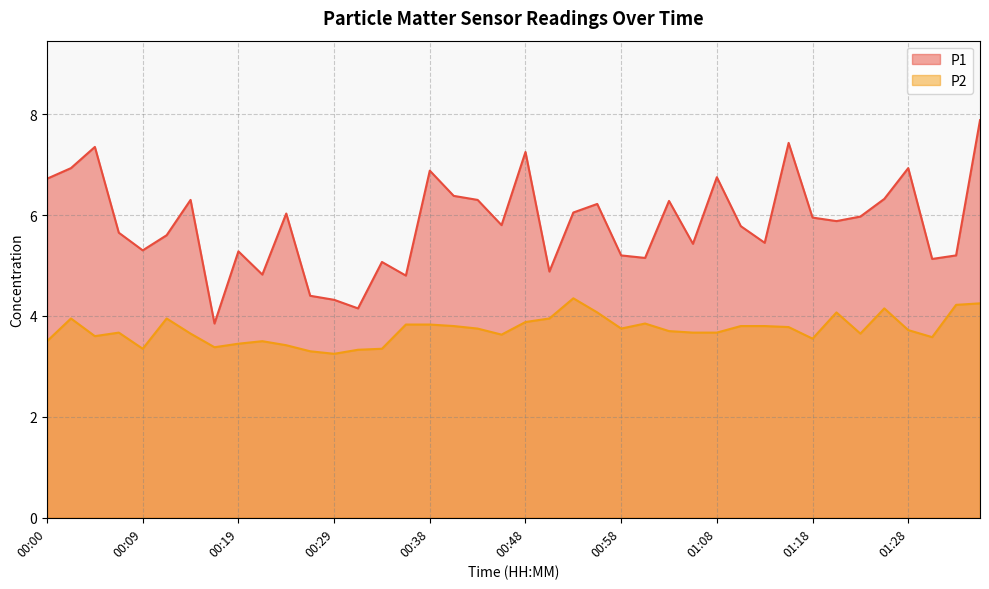

What is the difference between the maximum and minimum values in the P2 series?

1.1